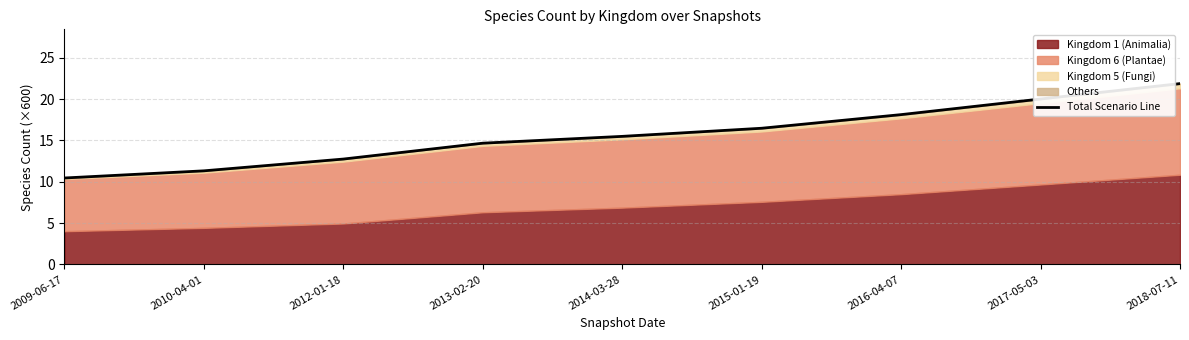

What is the ratio of the value at 2016-04-07 to the value at 2010-04-01?

1.6